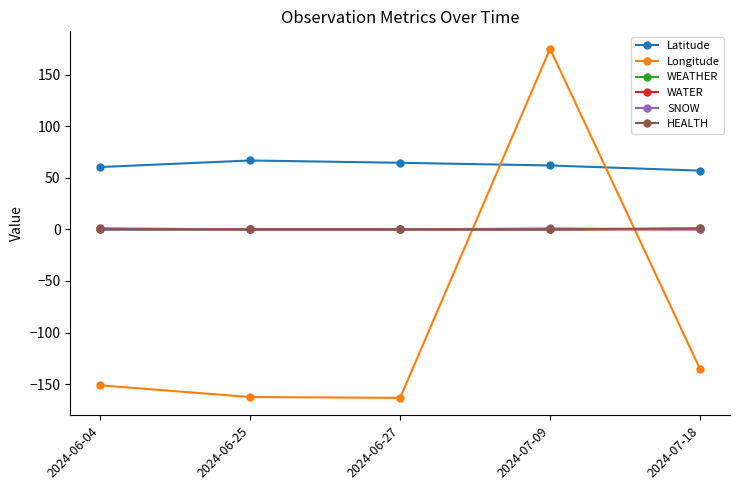

Is this an area chart (filled region under the line)?

No